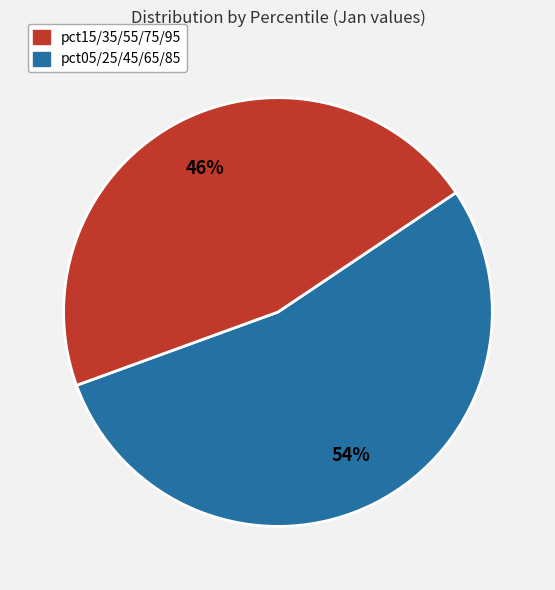

How many segments does this pie chart have?

2